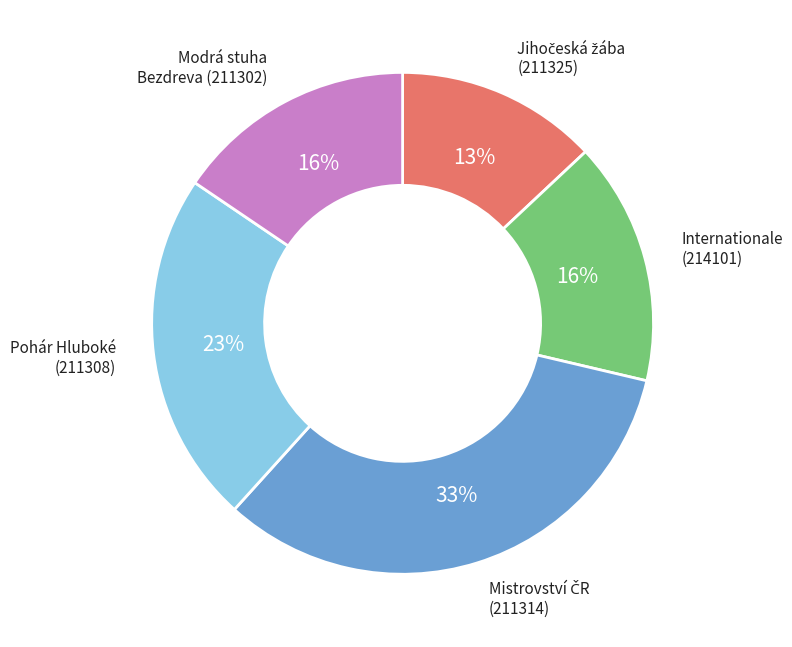

Is there a majority slice in this chart?

No